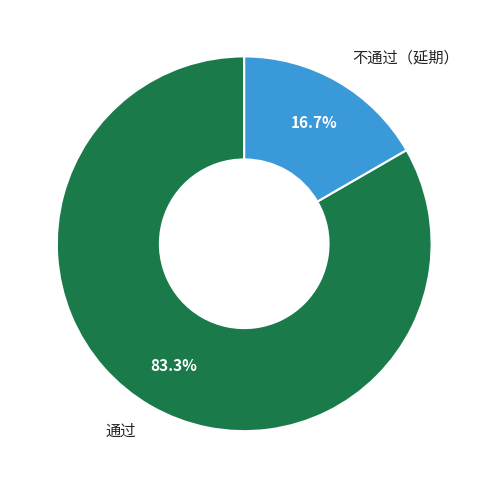

How many slices are in this pie chart?

2